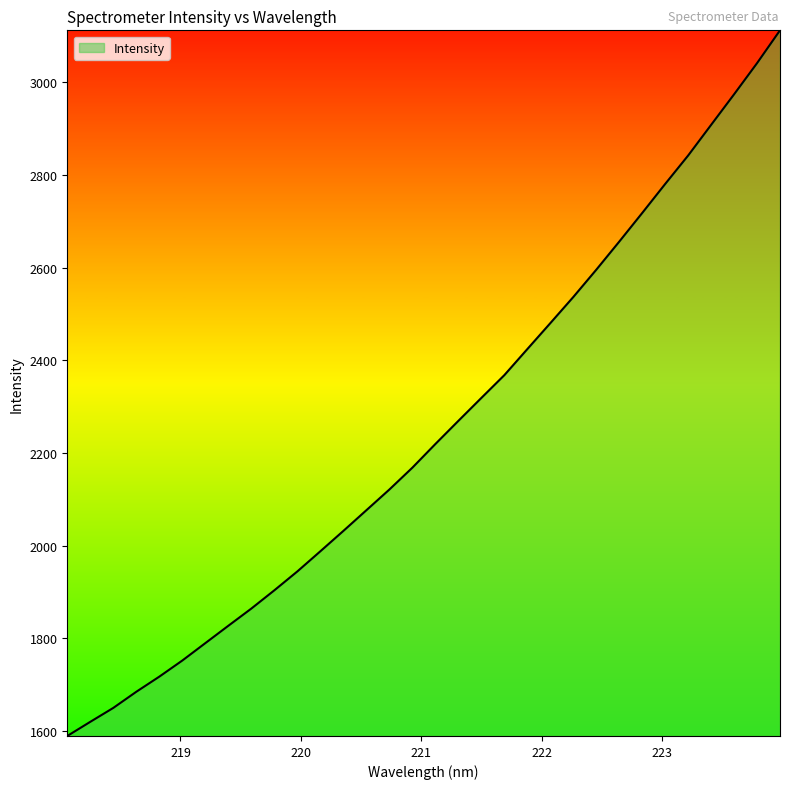

What is the maximum value shown in the chart?

3112.4